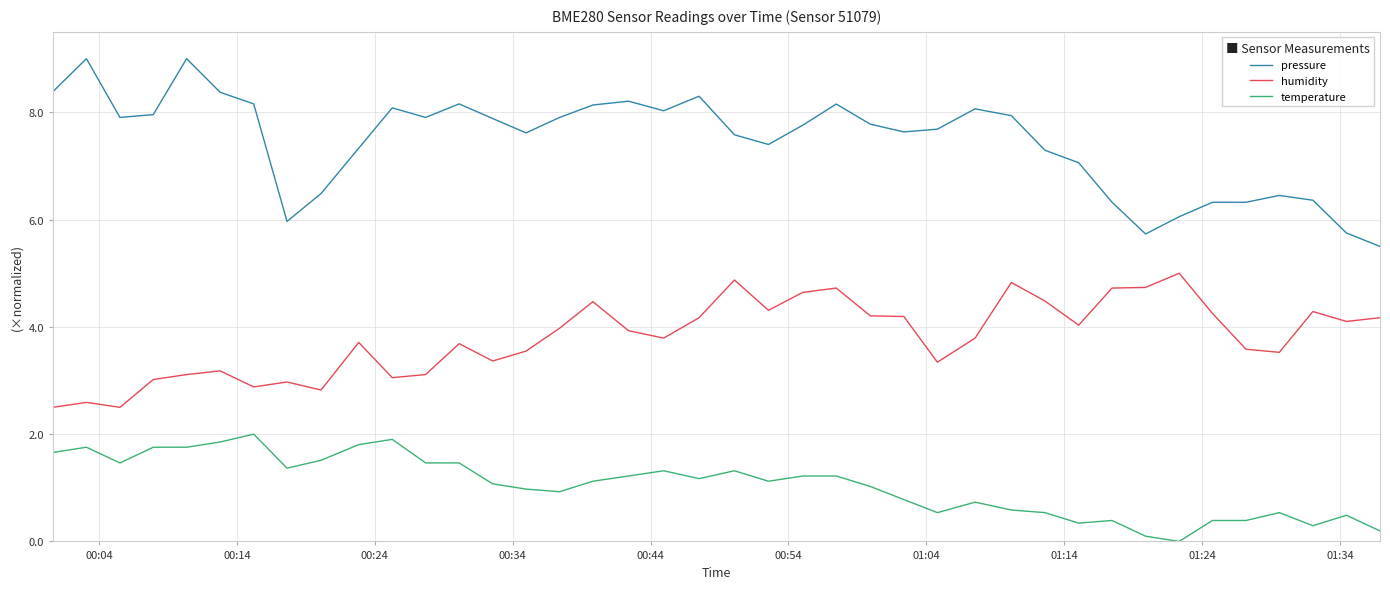

At how many categories does at least one series exceed 2?

40